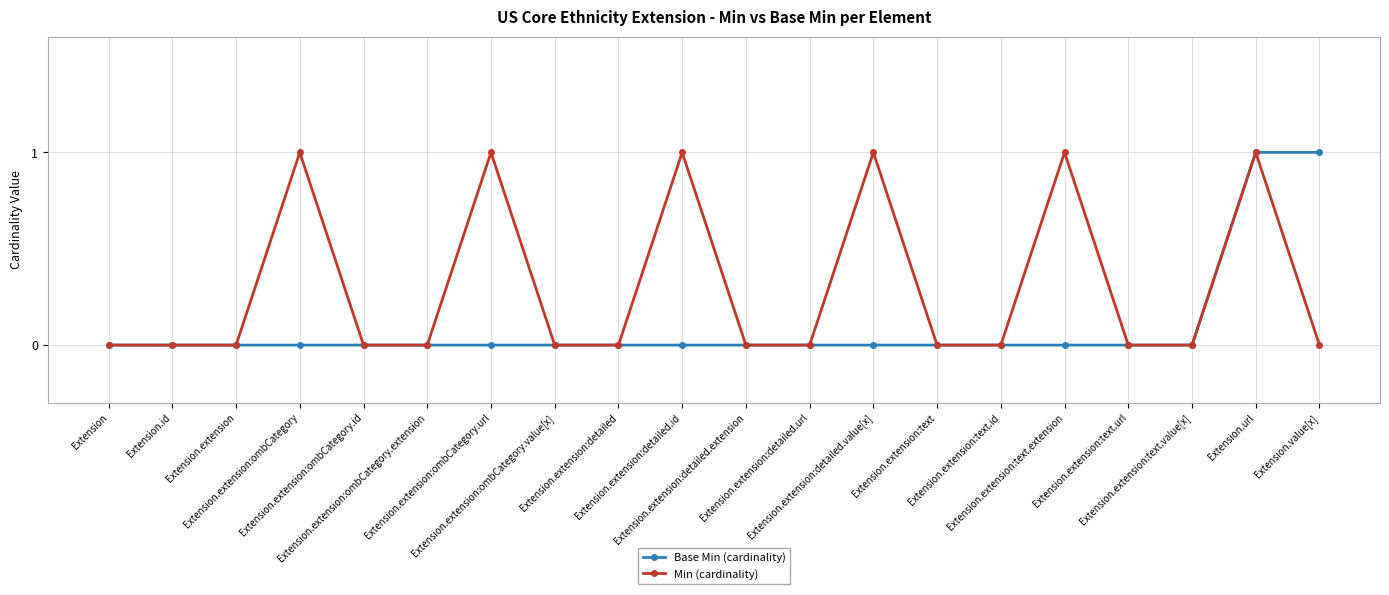

Reading left to right, list all the values displayed in this chart.

Base Min (cardinality): 0	0	0	0	0	0	0	0	0	0	0	0	0	0	0	0	0	0	1	1
Min (cardinality): 0	0	0	1	0	0	1	0	0	1	0	0	1	0	0	1	0	0	1	0